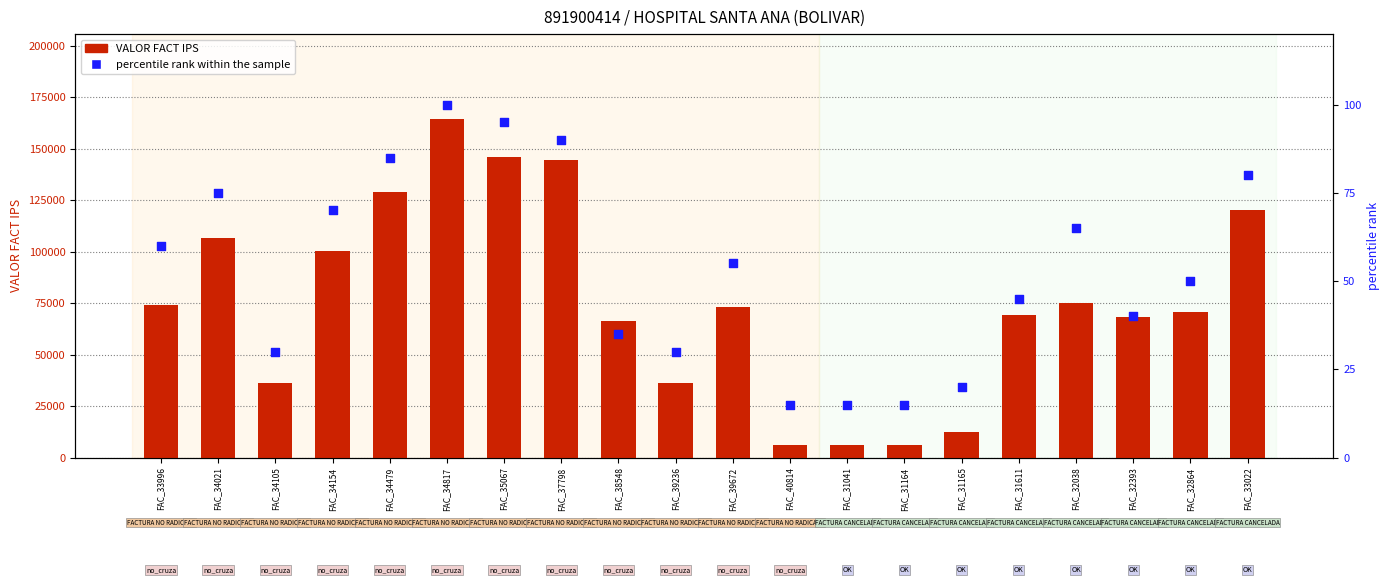

Which series has the largest total across all categories?

VALOR FACT IPS